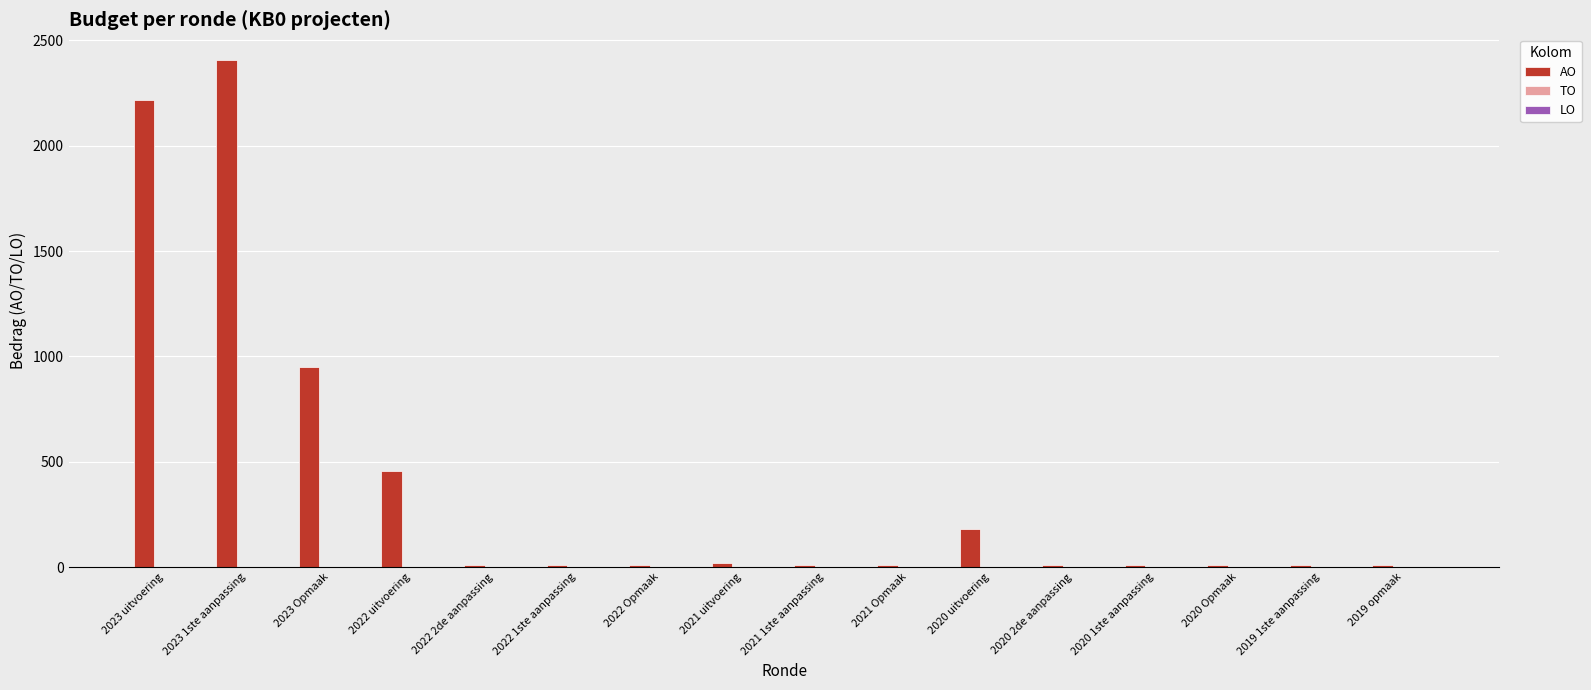

The chart shows a value of 181 at 2022 uitvoering. True or false?

False